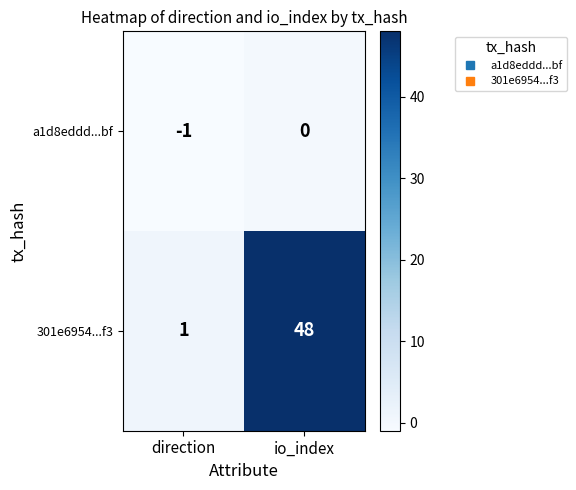

Where is 301e6954...f3 nearest to the value 24?

direction